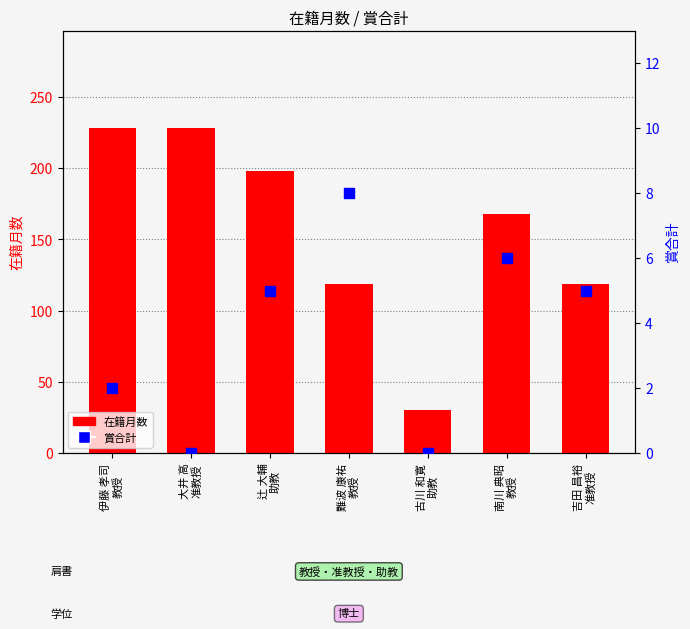

At which category is the sum across all series the highest?

伊藤 孝司
教授